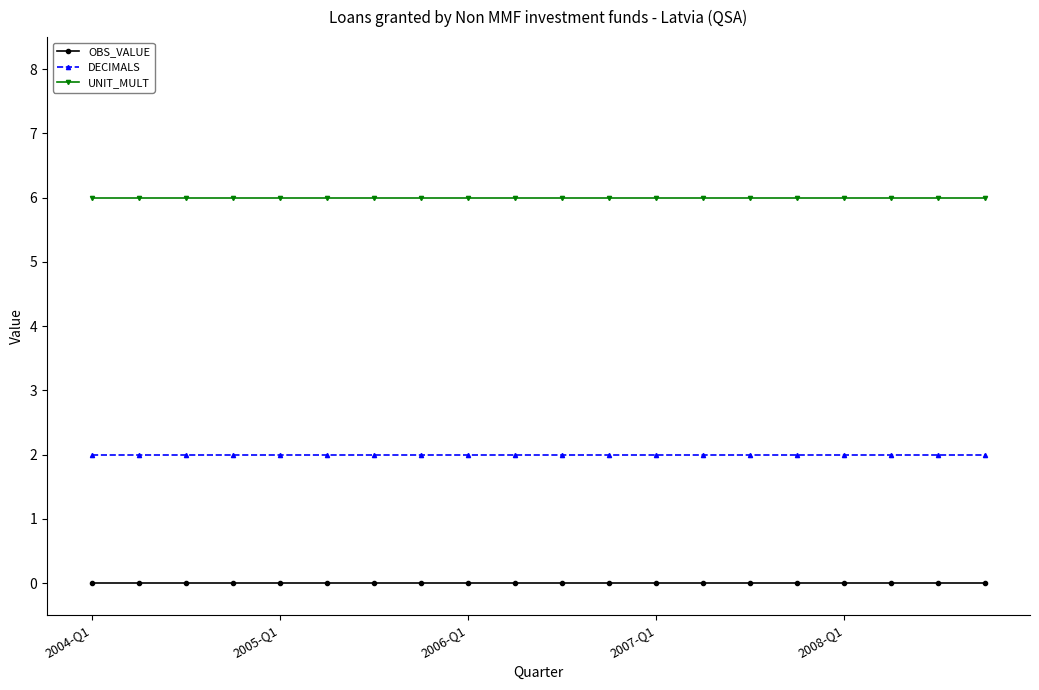

Which series has the largest total across all categories?

UNIT_MULT